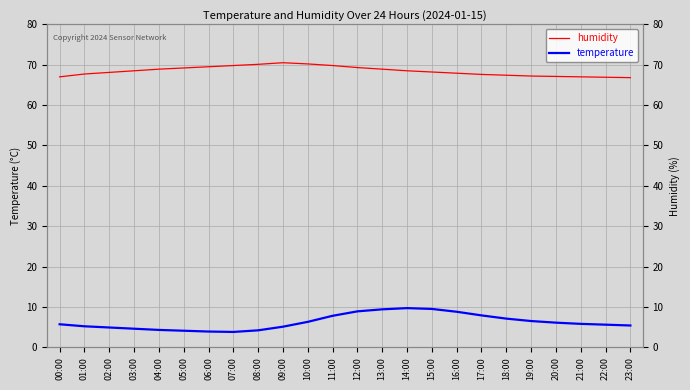

At which category does temperature reach its first local peak?

14:00